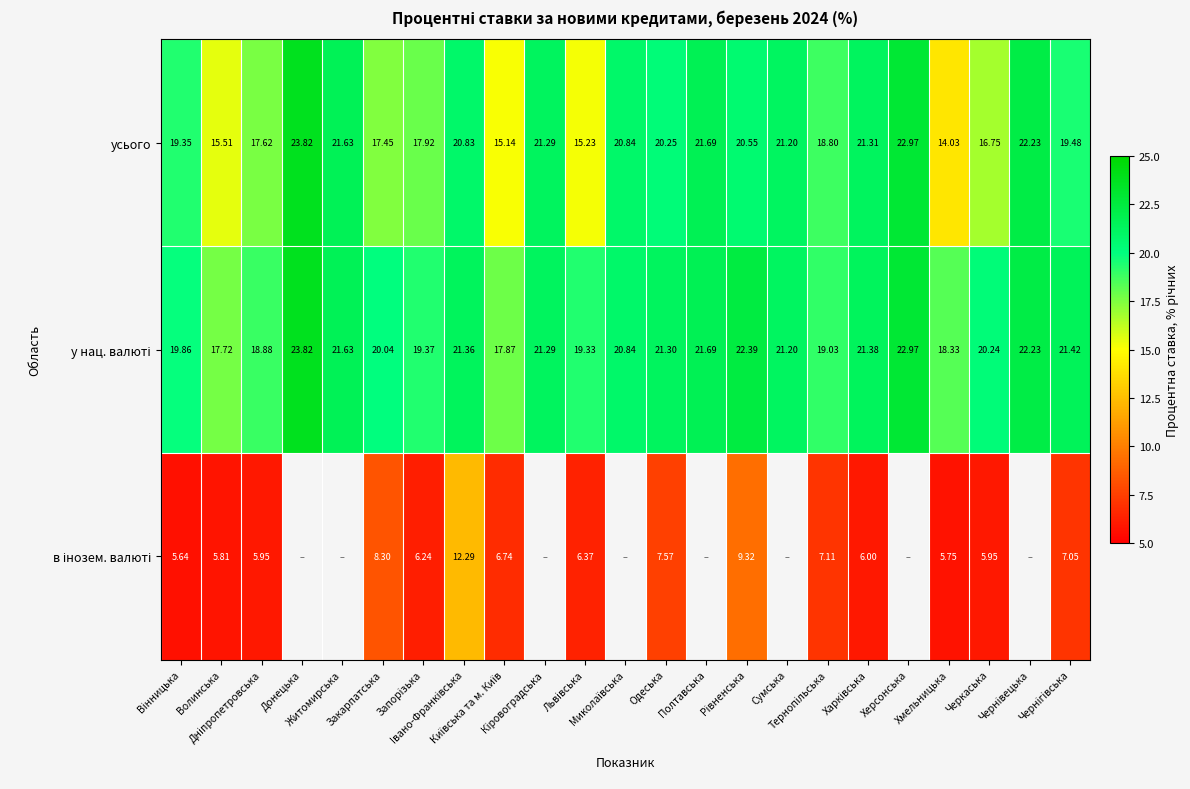

List the series in order of their peak value, lowest first.

в інозем. валюті, усього, у нац. валюті